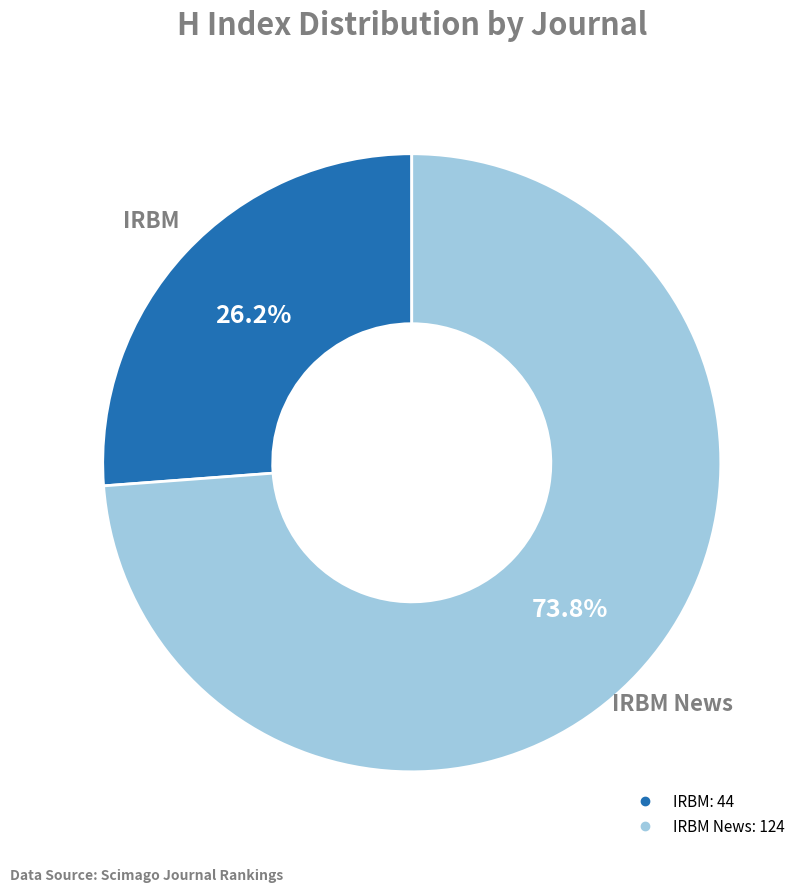

How many segments does this pie chart have?

2